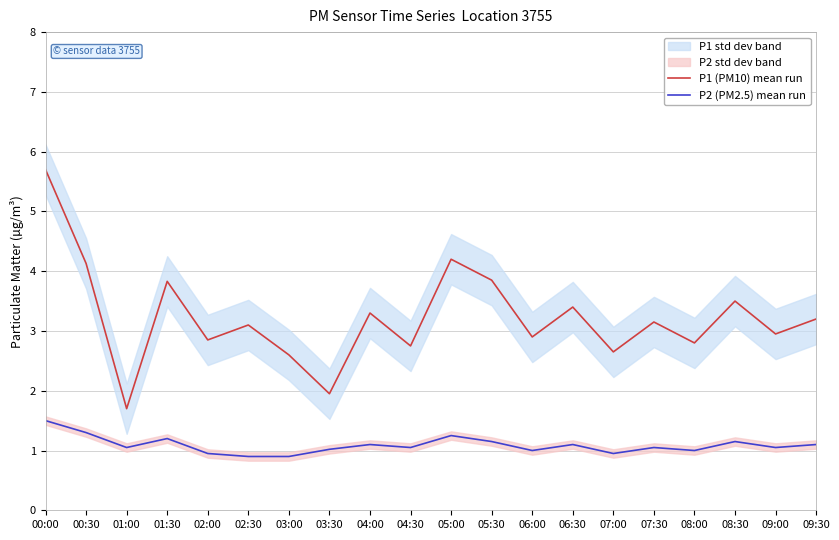

At which category does the chart reach its minimum across all series?

02:30